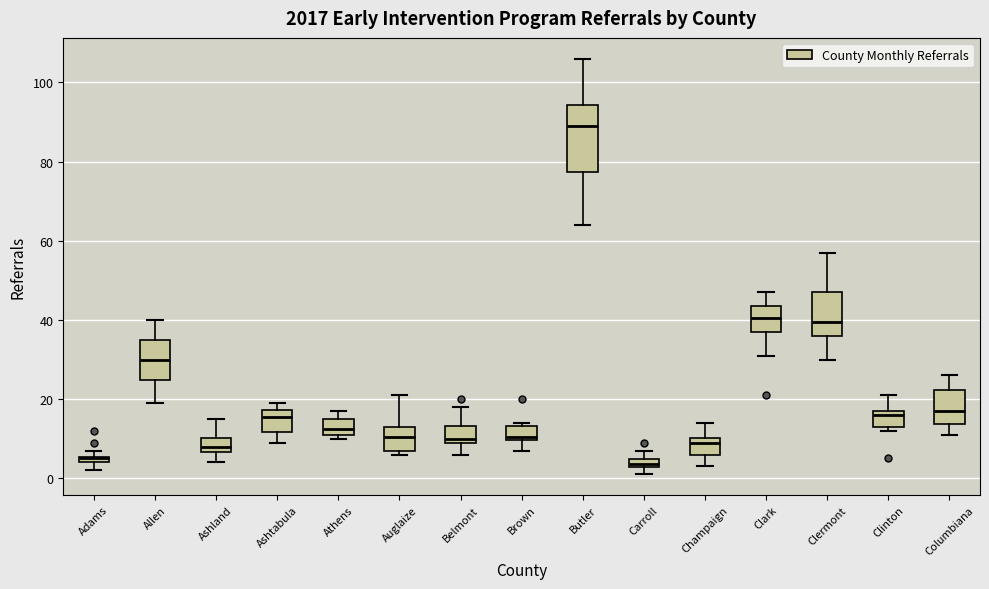

Which box's median line is the highest?

Butler